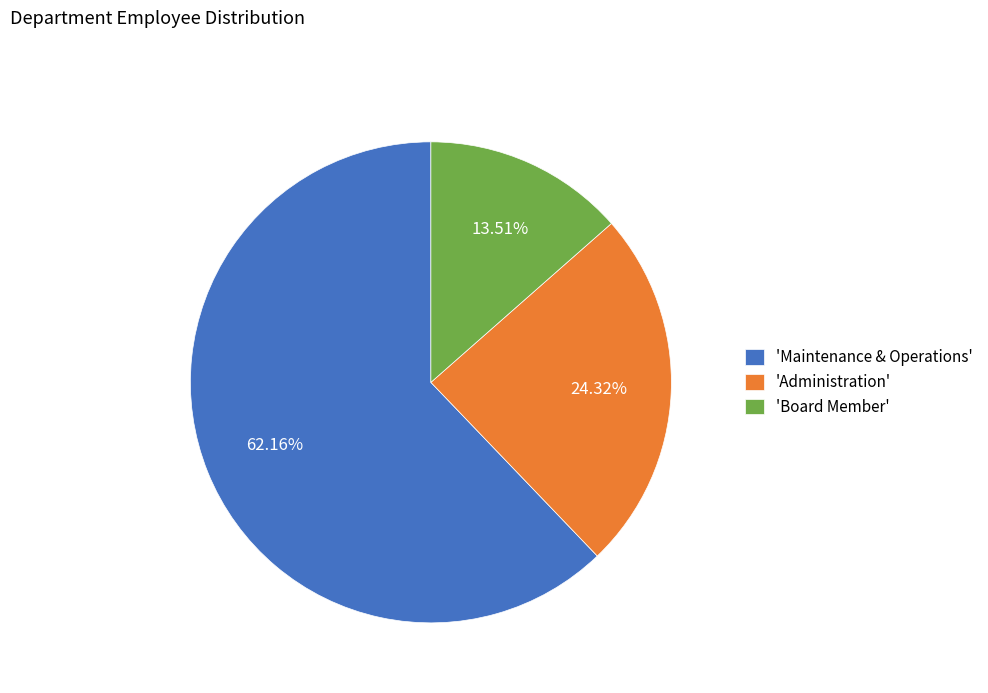

Which slice represents more than half of the pie?

'Maintenance & Operations'